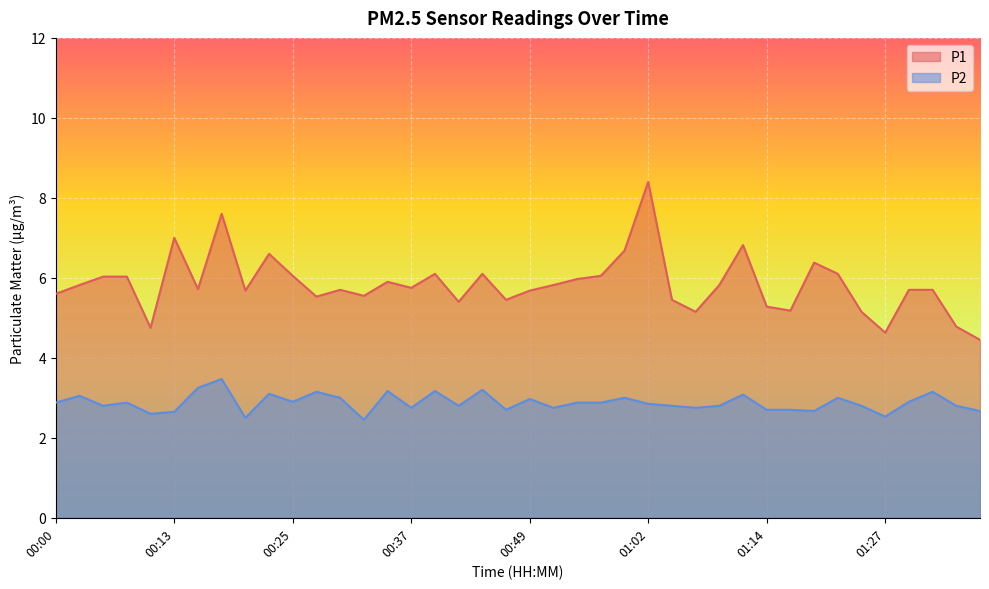

Rank the categories by P2 value from highest to lowest.

00:18, 00:15, 00:44, 00:35, 00:40, 00:27, 01:32, 00:22, 01:12, 00:03, 00:30, 00:59, 01:22, 00:49, 00:25, 01:29, 00:00, 00:08, 00:55, 00:57, 01:02, 00:05, 00:42, 01:04, 01:09, 01:24, 01:34, 00:37, 00:52, 01:07, 00:47, 01:14, 01:17, 01:19, 01:36, 00:13, 00:10, 01:27, 00:20, 00:32